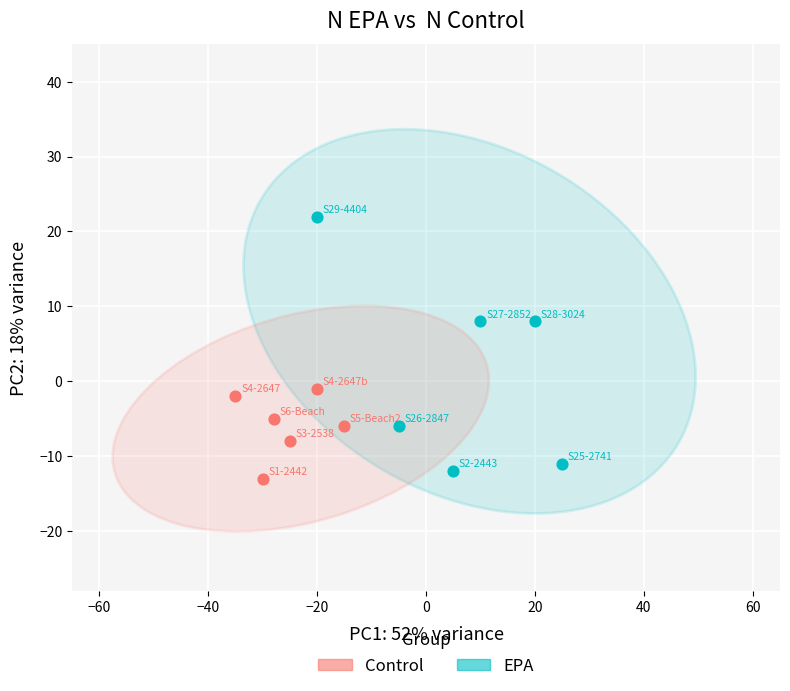

Which series contains the highest Y value?

EPA